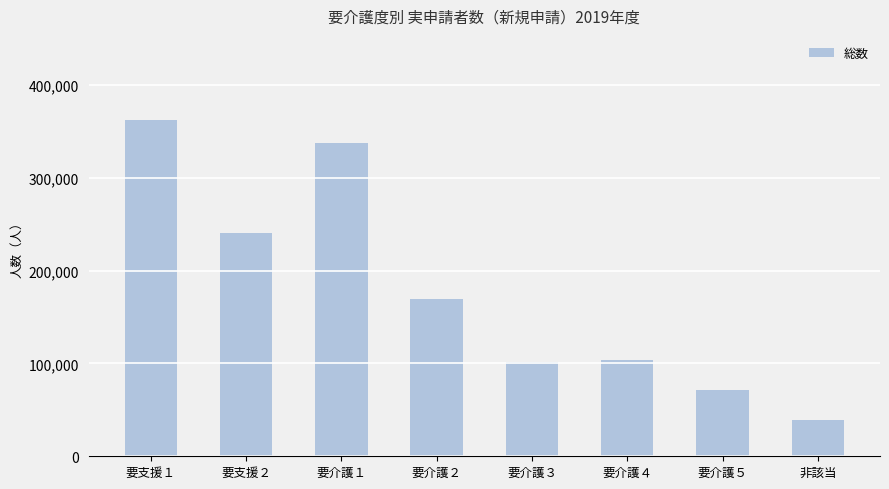

What is the difference between the maximum and minimum values?

323330